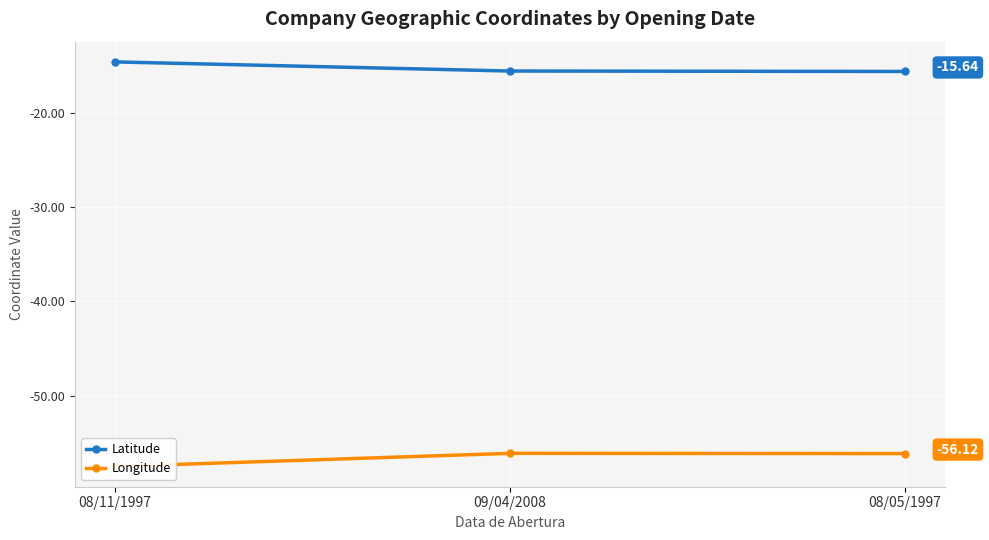

At which category is the sum across all series the highest?

09/04/2008